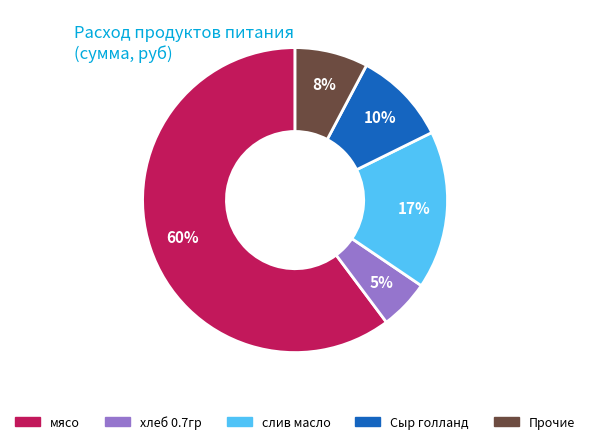

To the nearest percent, what is the average slice percentage?

20%